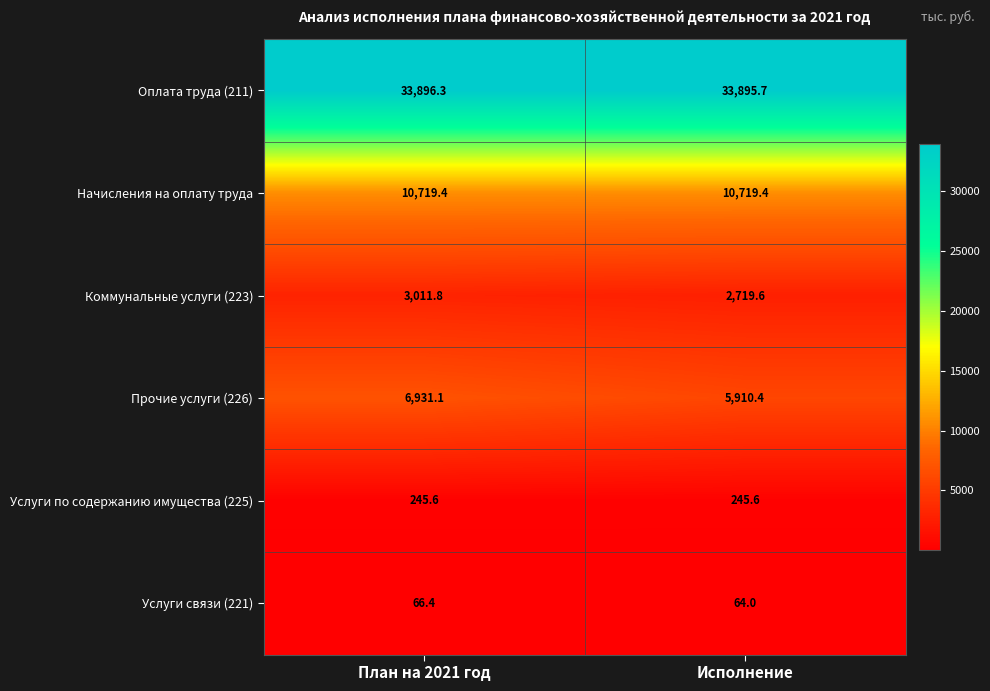

What is the maximum value shown in the chart?

33896.3